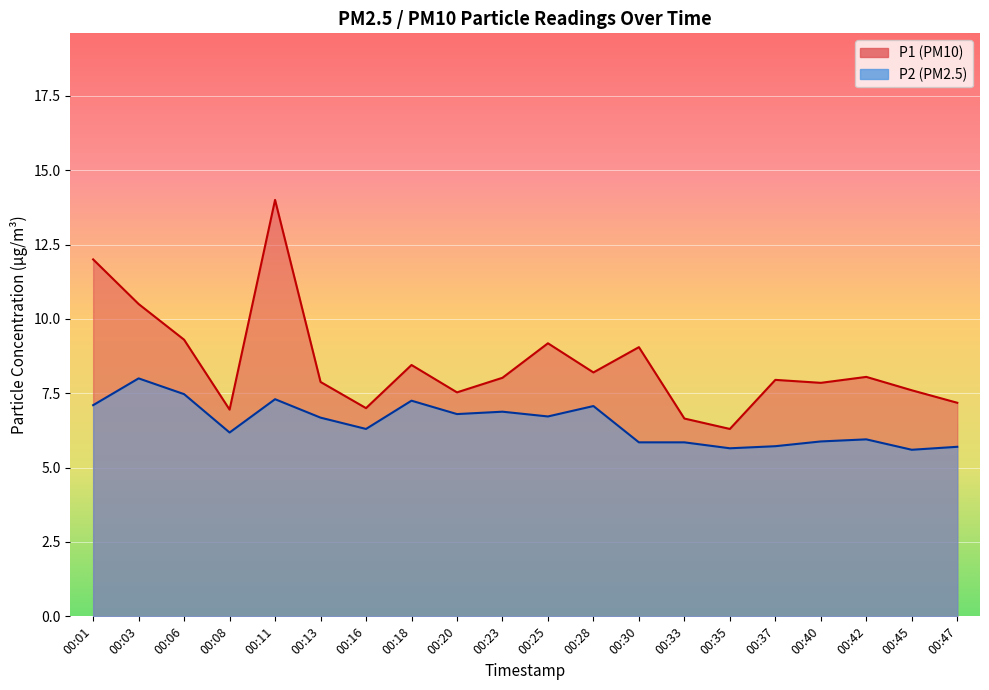

Rank the categories by P2 value from lowest to highest.

00:45, 00:35, 00:47, 00:37, 00:30, 00:33, 00:40, 00:42, 00:08, 00:16, 00:13, 00:25, 00:20, 00:23, 00:28, 00:01, 00:18, 00:11, 00:06, 00:03